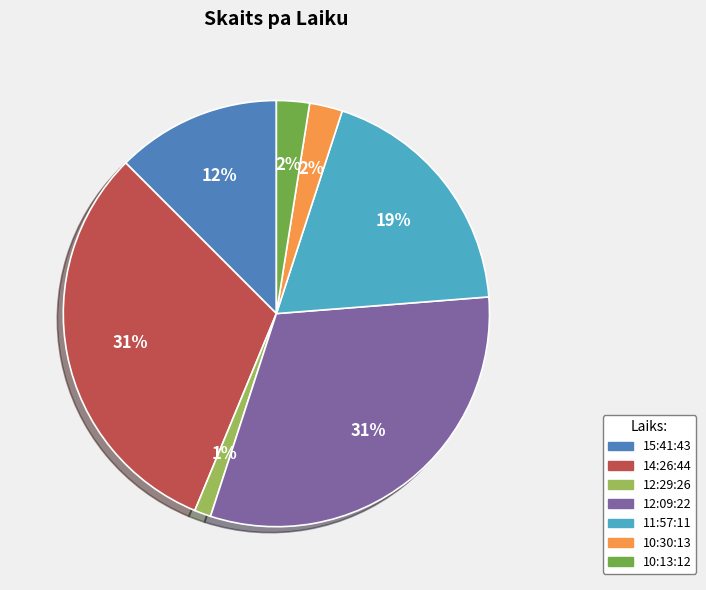

To the nearest percent, what is the combined percentage of 10:13:12 and 14:26:44?

34%